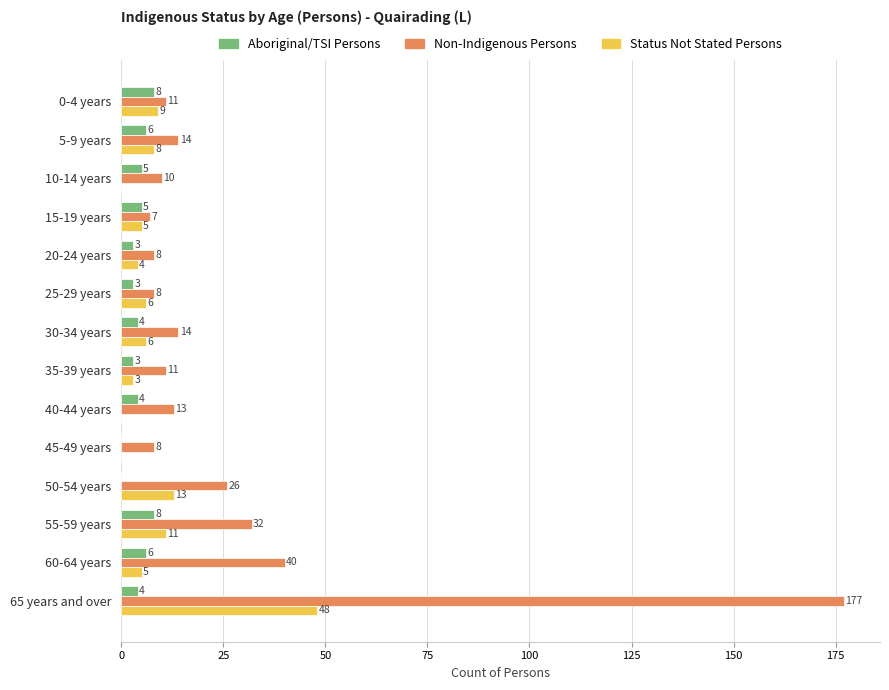

At which label does Status Not Stated Persons reach its peak?

65 years and over